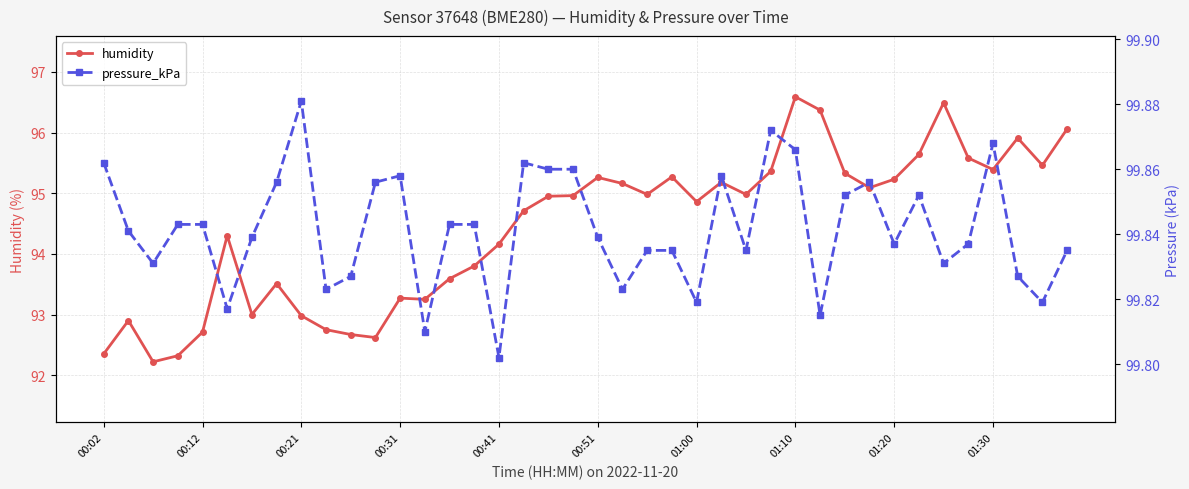

What are all the series names shown in the legend?

humidity, pressure_kPa